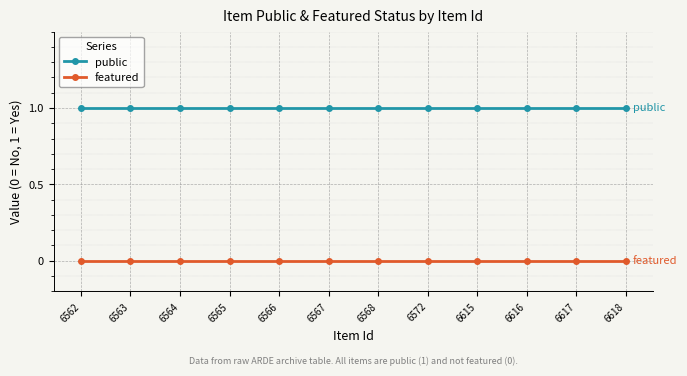

True or false: featured and public cross at least once.

False